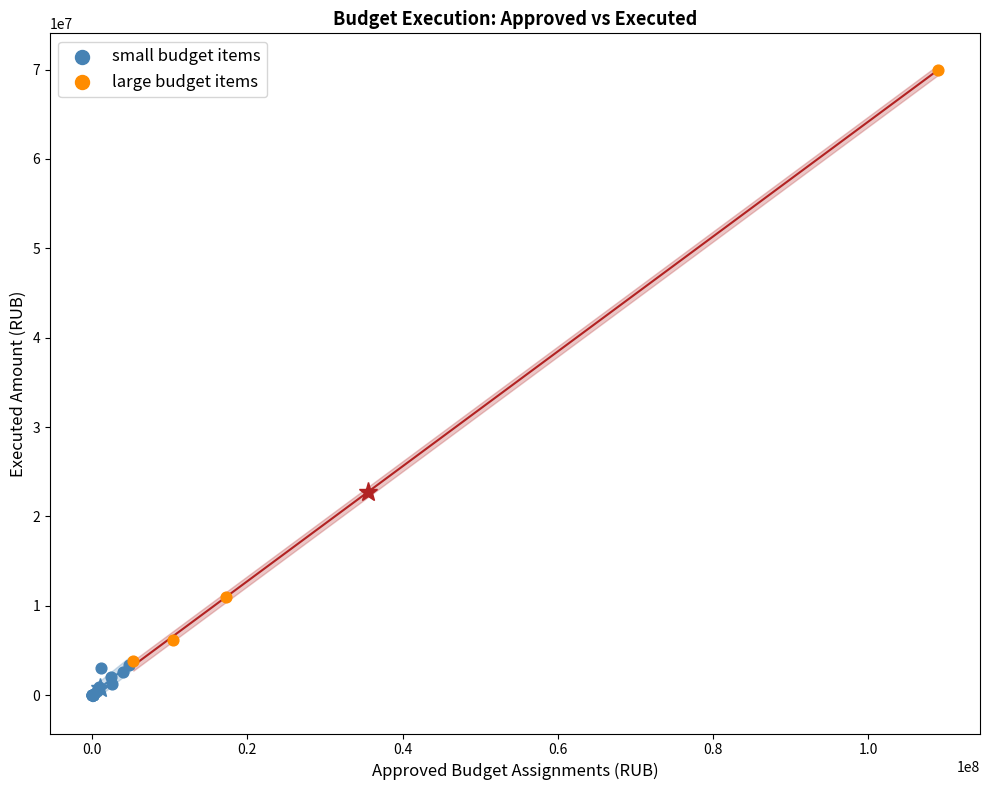

Which series contains the lowest Y value?

small budget items